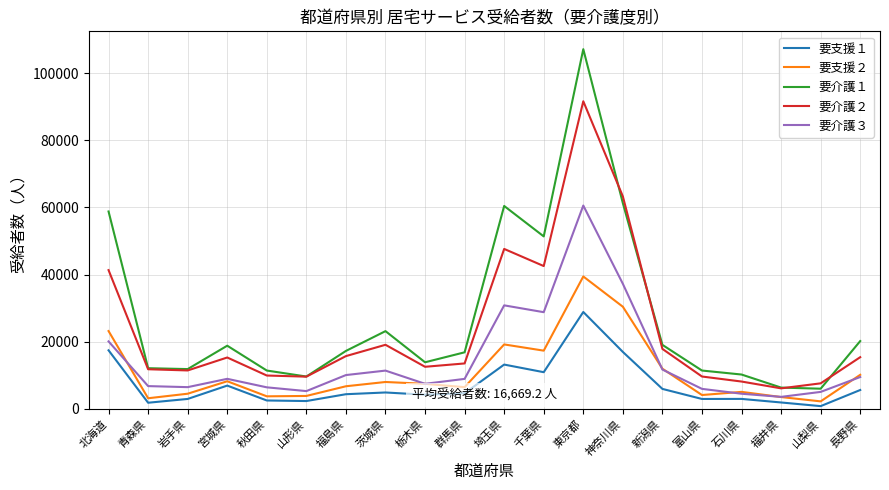

Which series has the widest spread of values?

要介護１